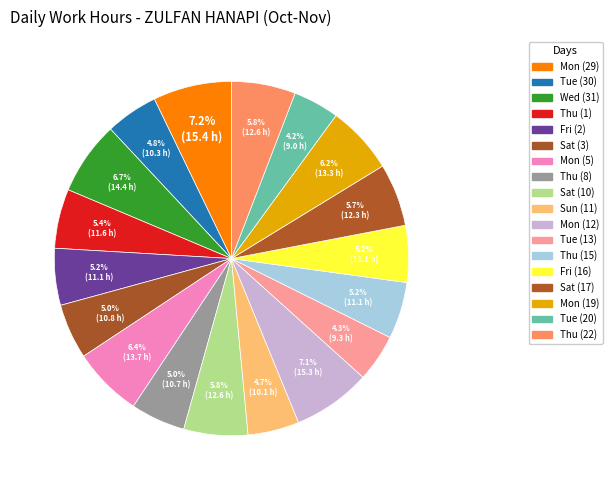

Which slice is the largest?

Mon (29)